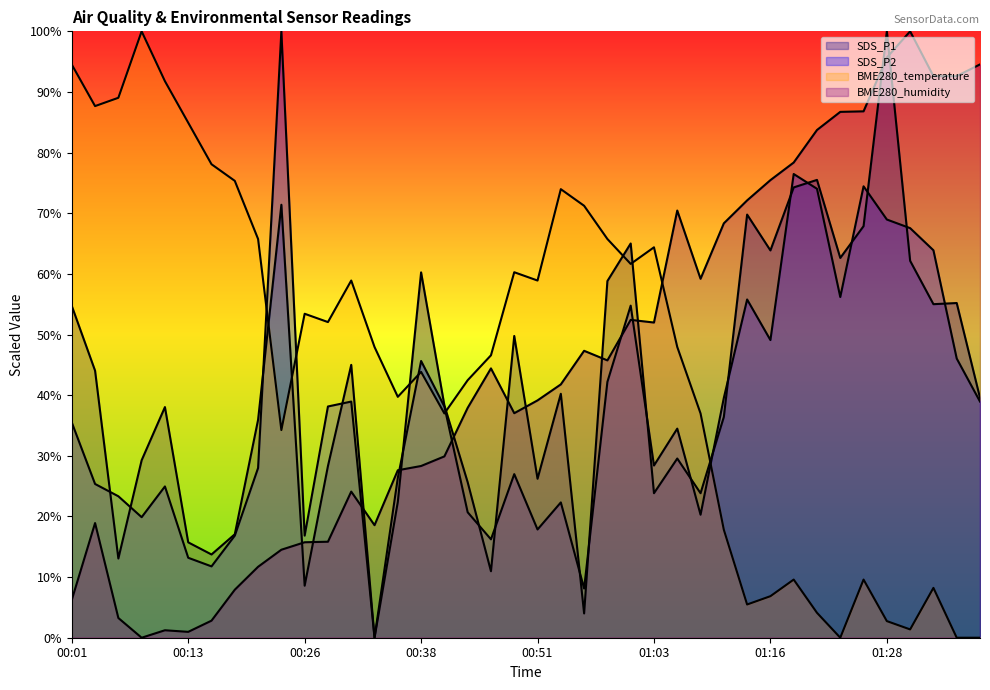

Which has a higher value, 01:03 or 01:11?

01:11